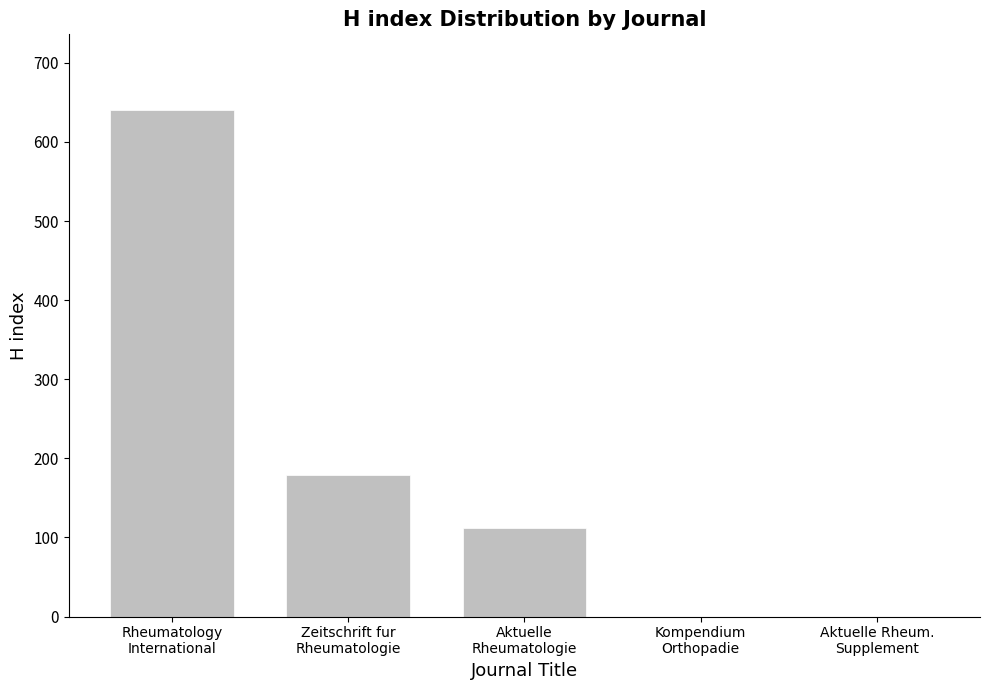

What is the maximum value shown in the chart?

640